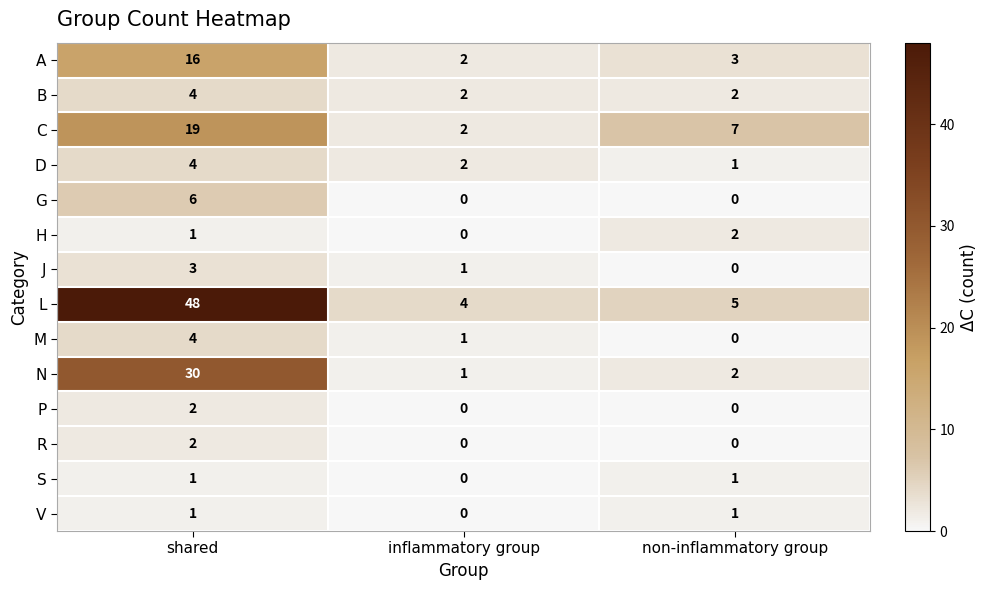

Which series has the largest total across all categories?

L